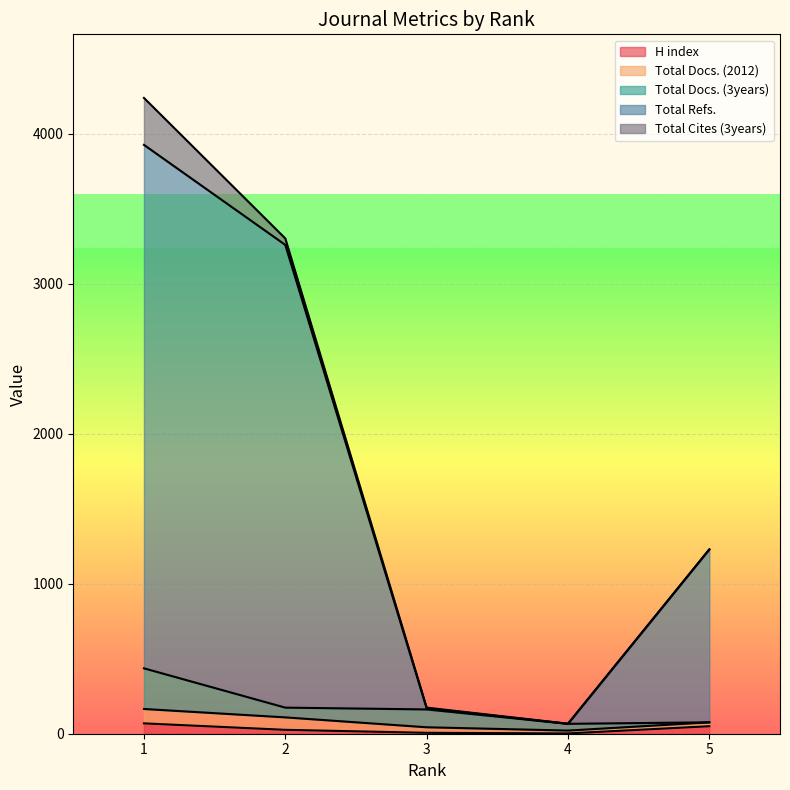

What are all the series names shown in the legend?

H index, Total Docs. (2012), Total Docs. (3years), Total Refs., Total Cites (3years)